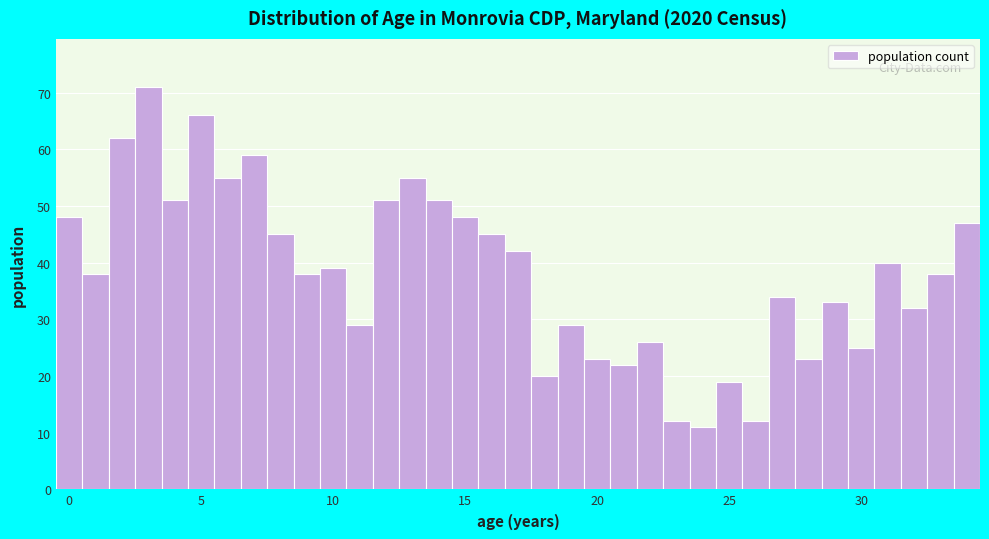

Read against the x-axis, roughly where is the centre of the tallest bar?

3.0